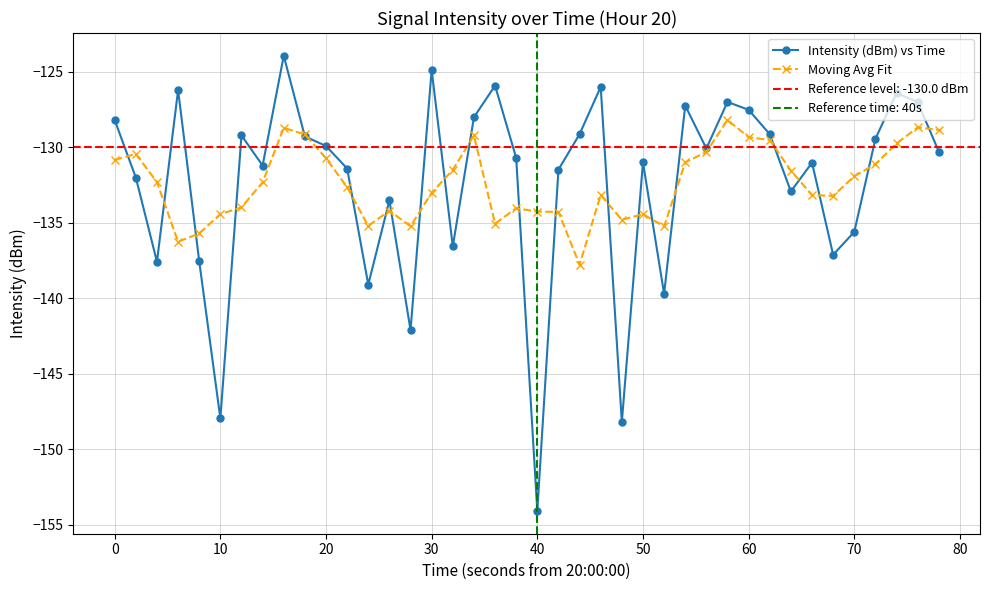

What is the difference between the maximum and minimum values in the Moving Avg Fit series?

9.6